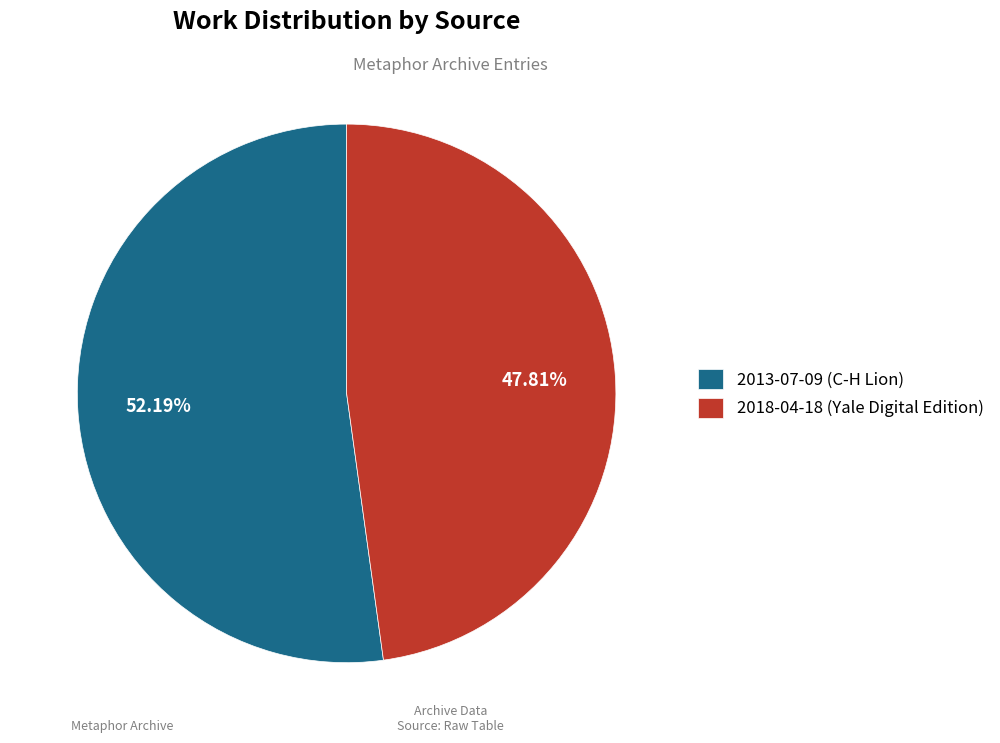

Is there any slice that represents more than half of the pie?

Yes